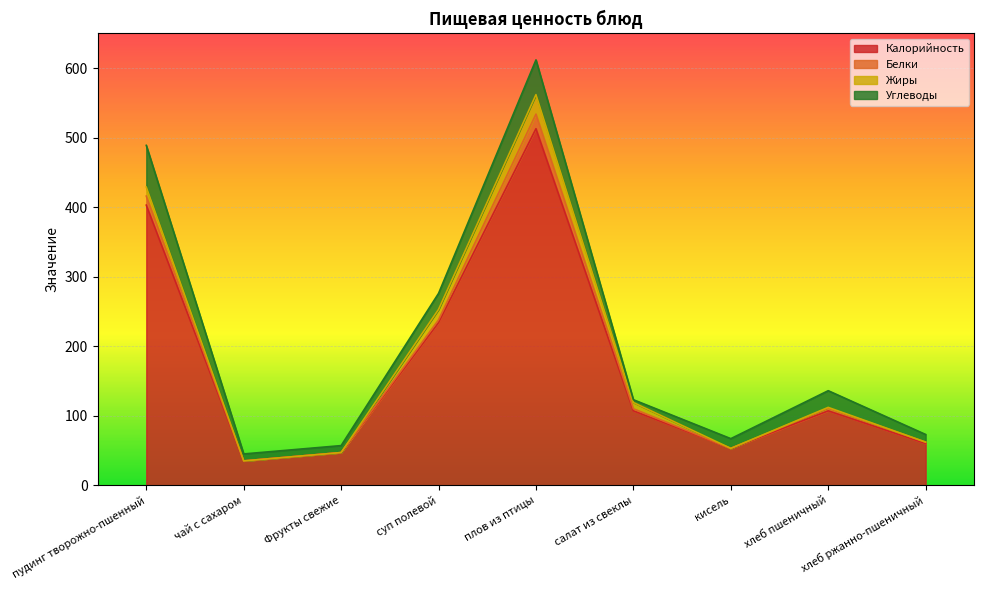

Reading left to right, what are all the values shown in this chart?

Калорийность: 403	35	47	234	513	107	53	107	60
Белки: 13	0	0	4	21	3	0	4	2
Жиры: 13	0	0	15	28	9	0	1	0
Углеводы: 60	10	10	23	50	4	14	24	11